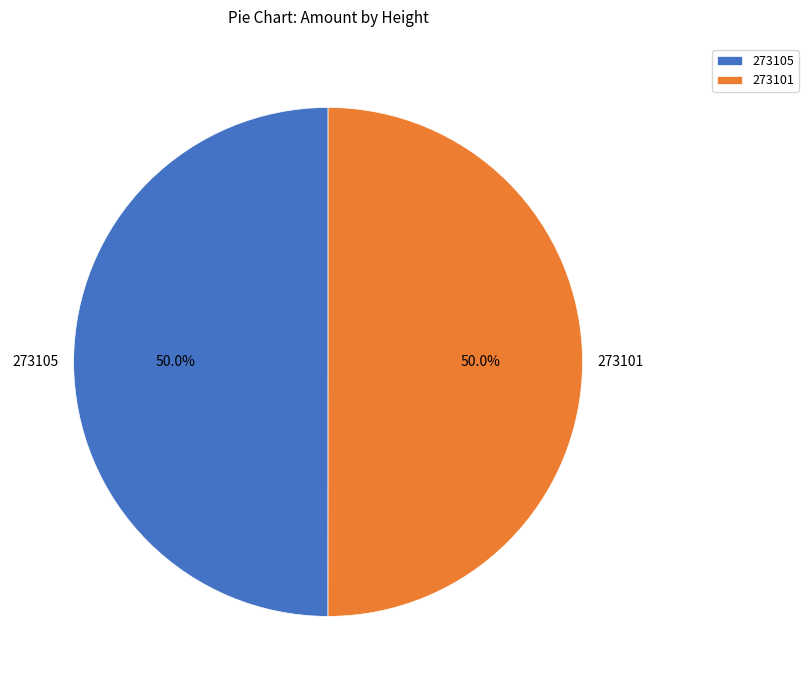

Approximately how many times larger is the value at 273105 compared to 273101?

1.0